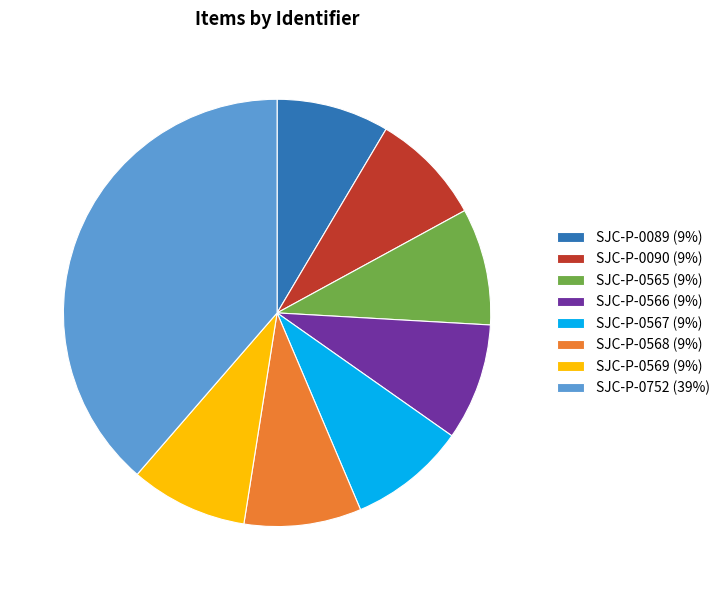

Which has a higher value, SJC-P-0752 (39%) or SJC-P-0568 (9%)?

SJC-P-0752 (39%)